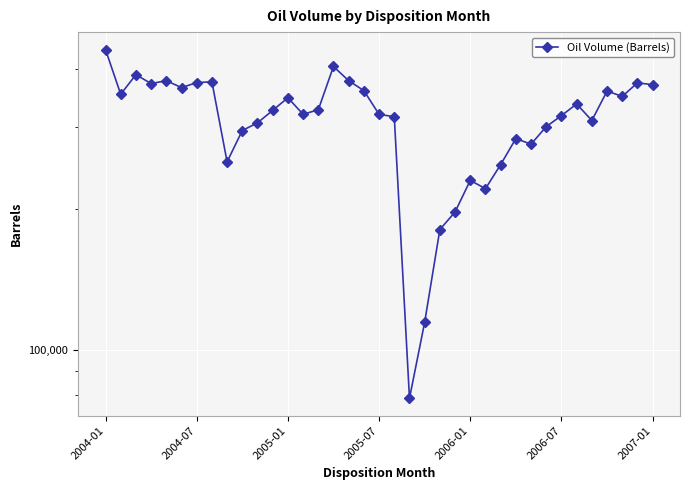

Which label corresponds to the largest value in the chart?

2004-01